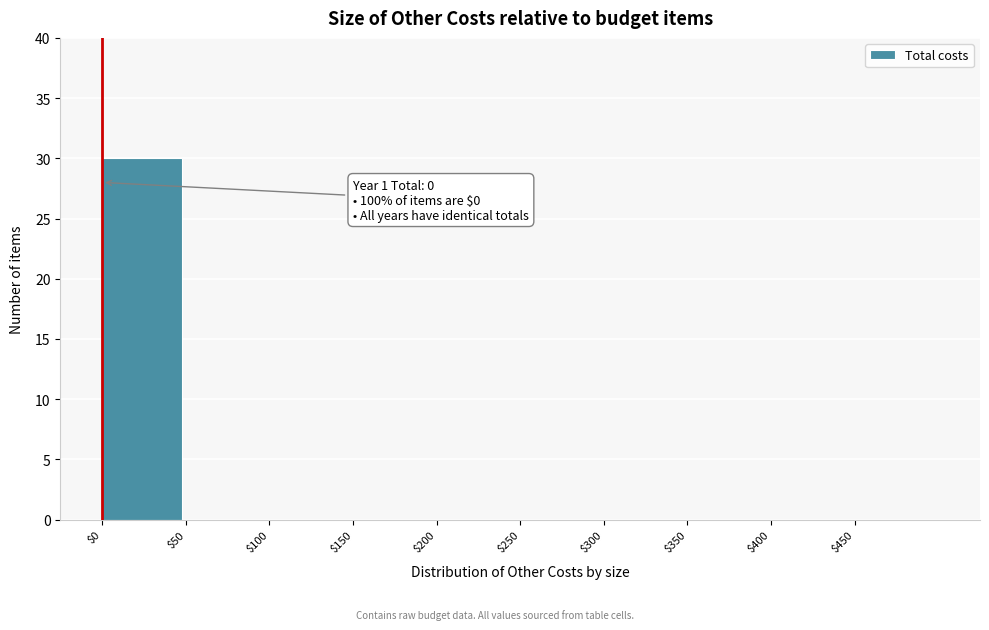

Is it true that the value at $0 is 20?

False